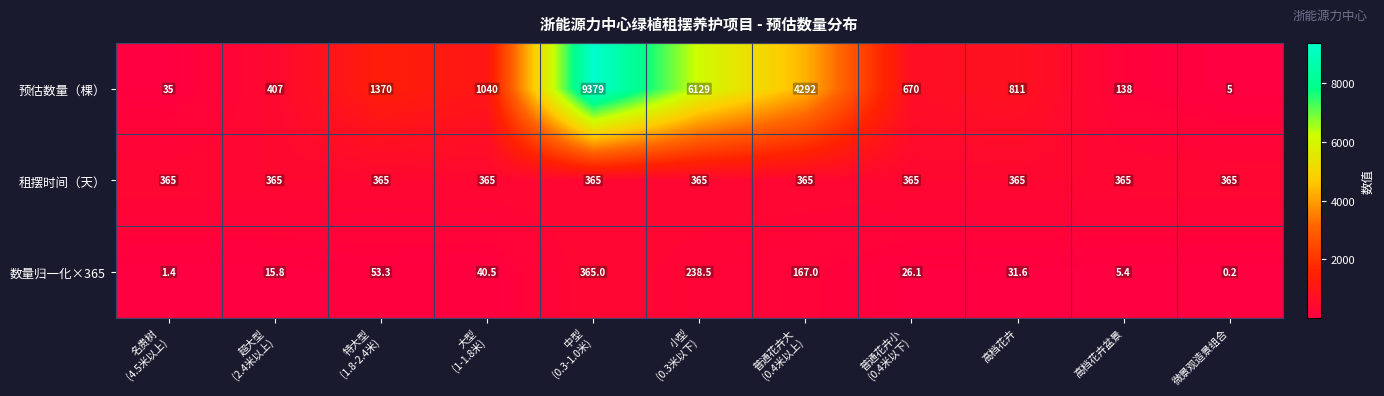

Which series has the largest range (max minus min)?

预估数量（棵）